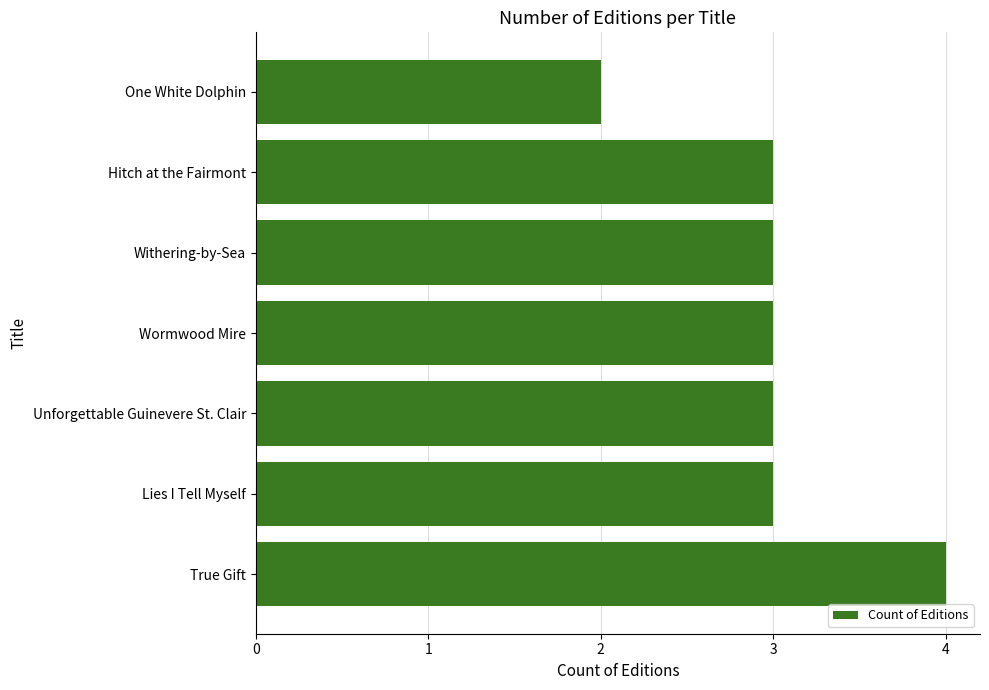

How many bars are there in total?

7